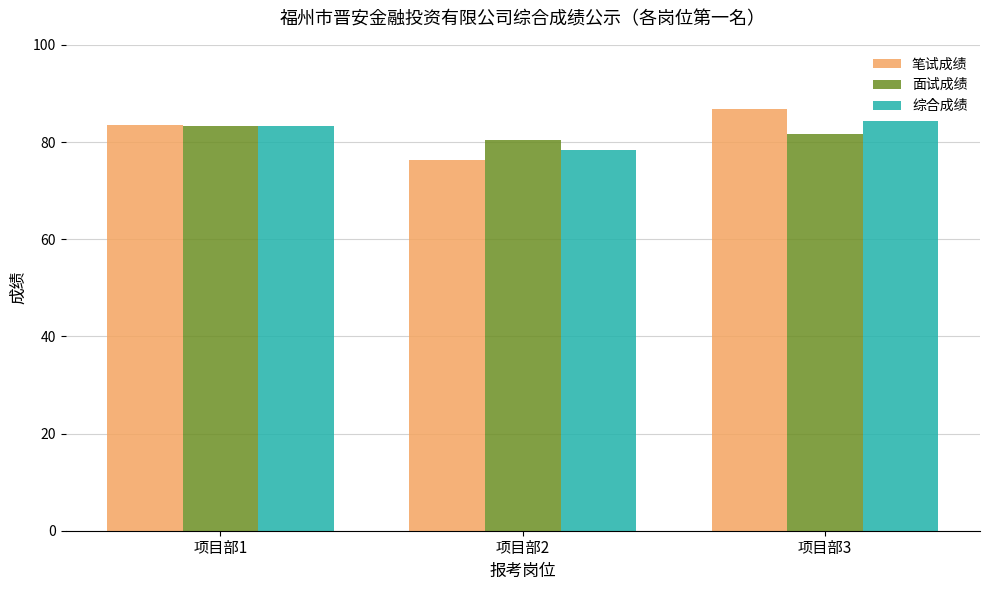

What is the difference between the maximum and minimum values in the 笔试成绩 series?

10.5